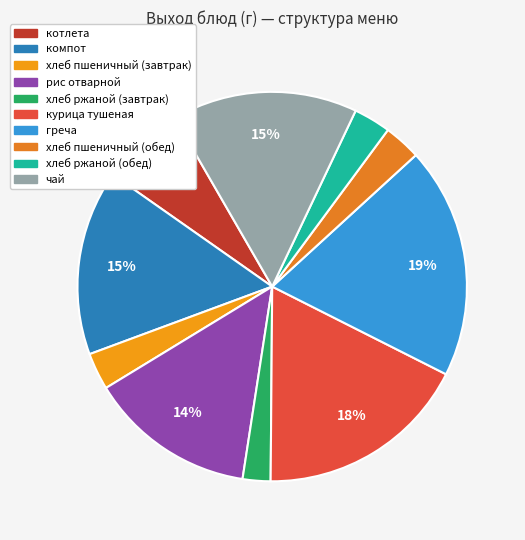

To the nearest percent, what is the combined percentage of рис отварной and котлета?

21%